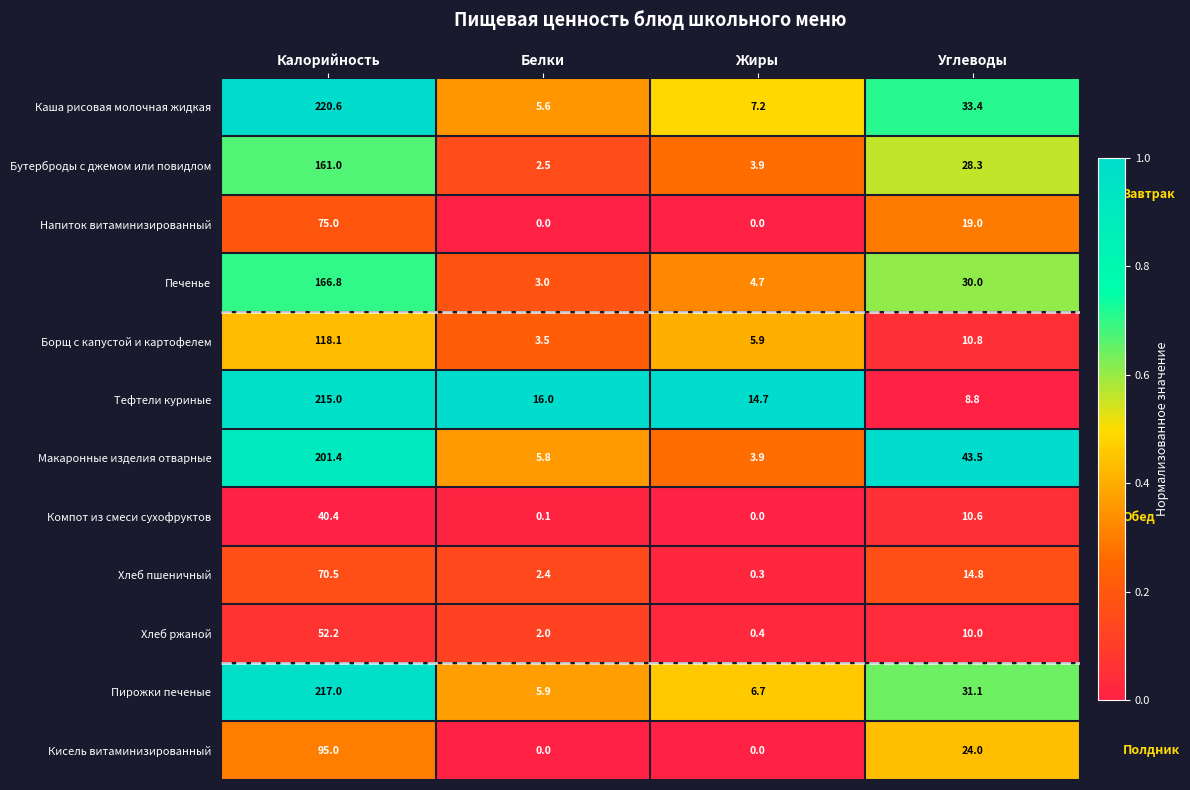

At which category does the chart reach its peak across all series?

Калорийность